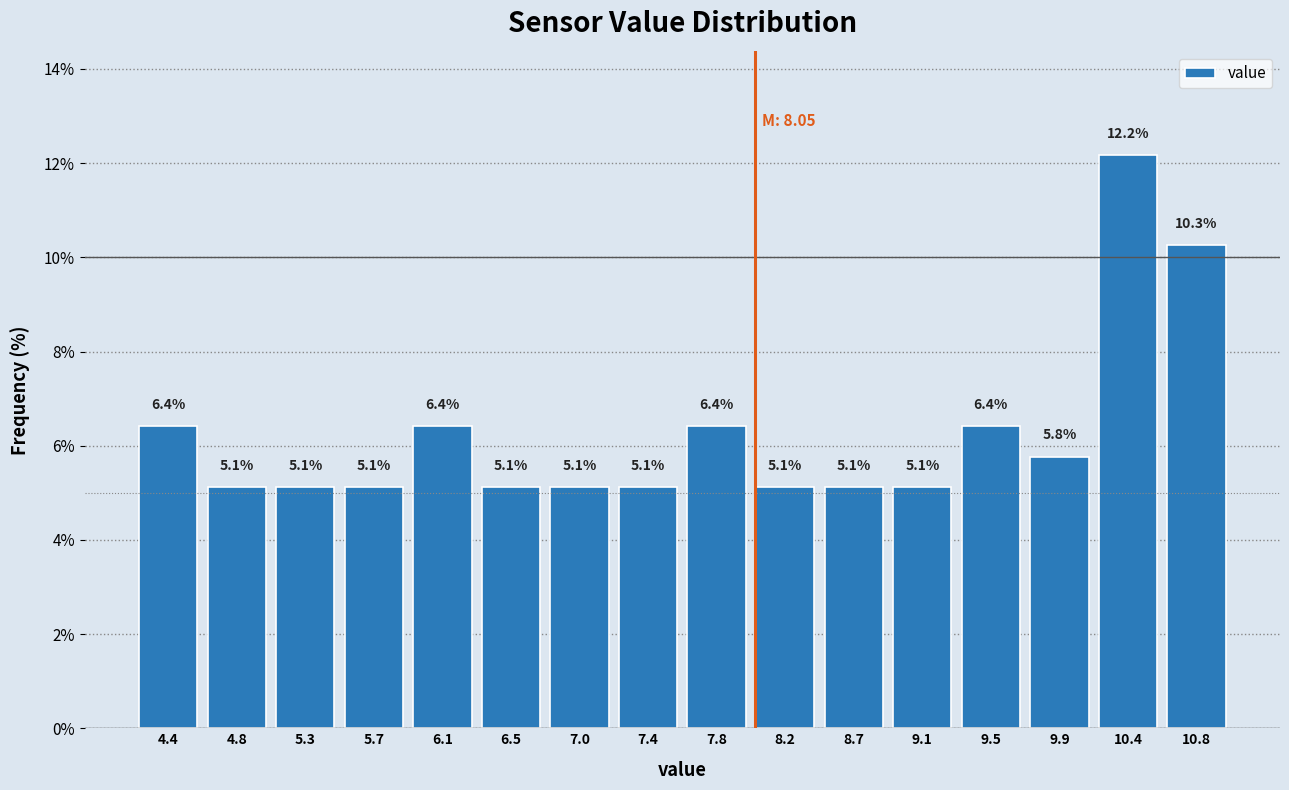

Reading left to right, list every bar in this chart as the range it spans on the x-axis followed by its height. The bar edges are not printed on the chart, so give them approximately, as read against the axis.

4.200 to 4.625: 6.4
4.625 to 5.050: 5.1
5.050 to 5.475: 5.1
5.475 to 5.900: 5.1
5.900 to 6.325: 6.4
6.325 to 6.750: 5.1
6.750 to 7.175: 5.1
7.175 to 7.600: 5.1
7.600 to 8.025: 6.4
8.025 to 8.450: 5.1
8.450 to 8.875: 5.1
8.875 to 9.300: 5.1
9.300 to 9.725: 6.4
9.725 to 10.150: 5.8
10.150 to 10.575: 12.2
10.575 to 11.000: 10.3